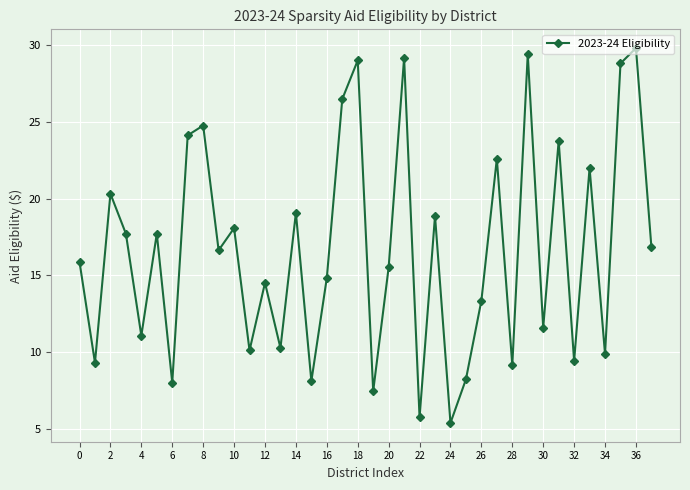

What is the value of the 19th point from the left?

29.0